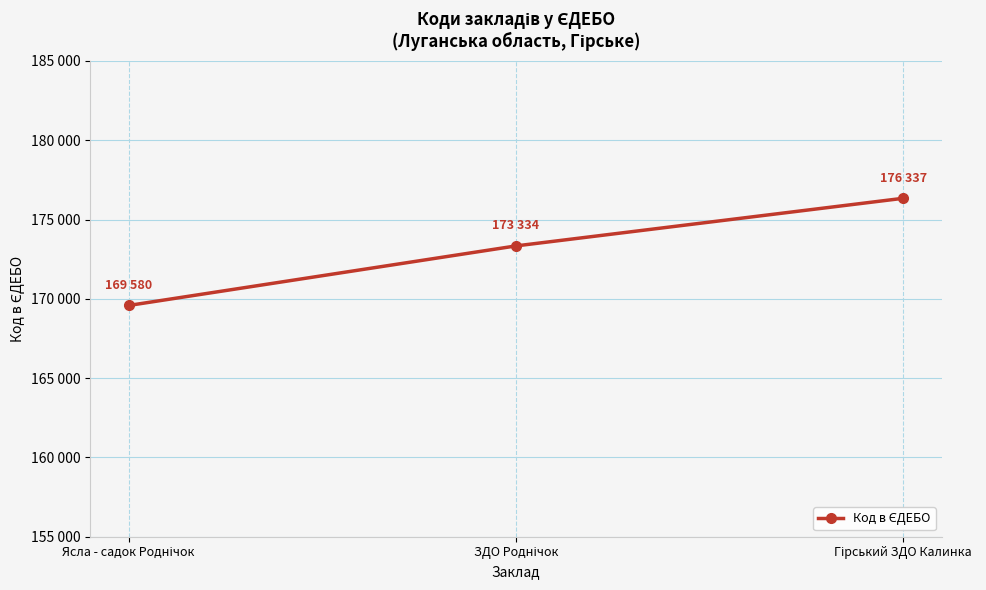

Does the chart have visible grid lines?

Yes